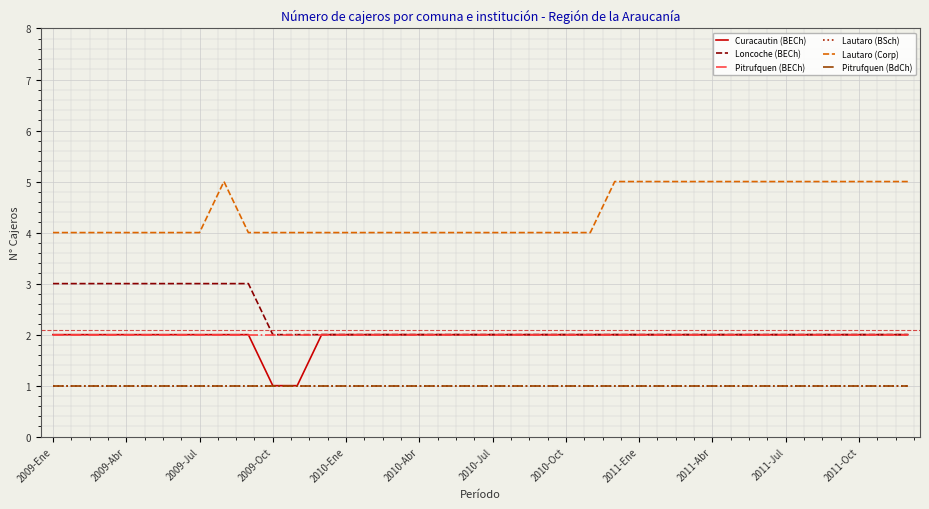

What is the highest value of the Lautaro (BSch) series?

1